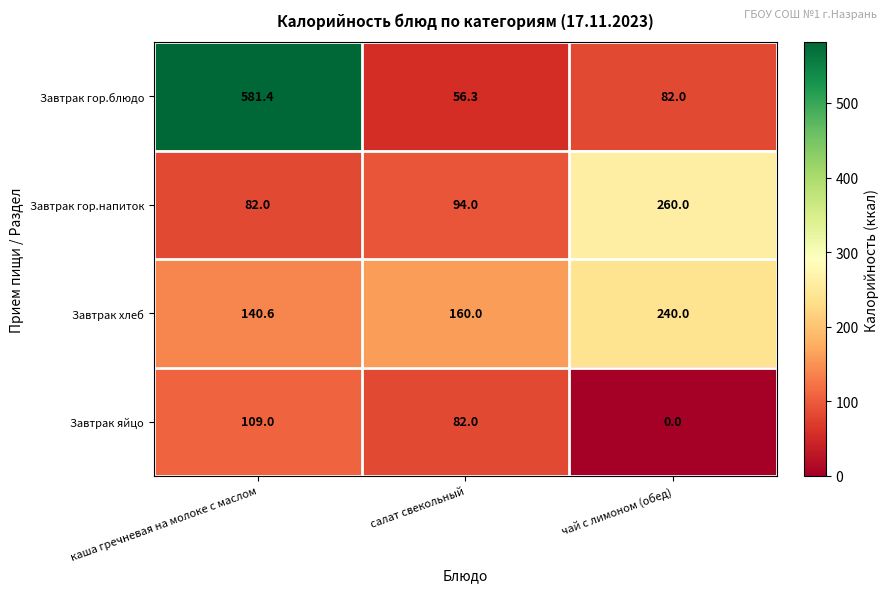

What is the total value across all series at салат свекольный?

392.3